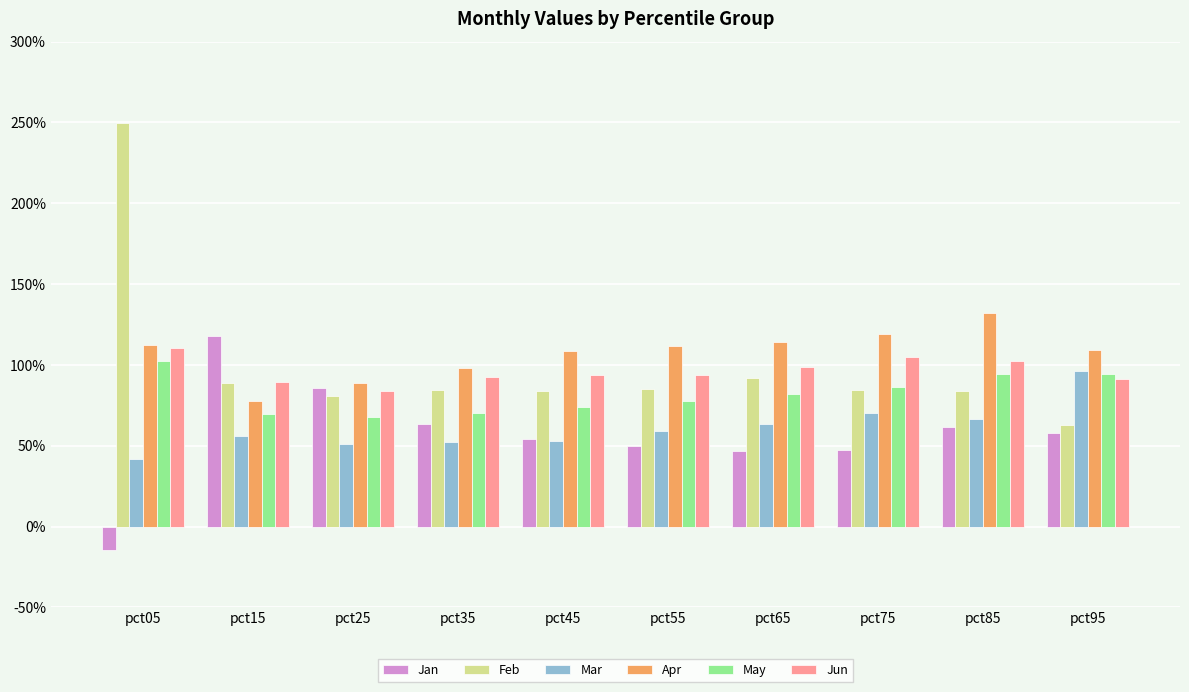

Is the value of Jan at pct05 greater than the value of Apr at pct75?

No